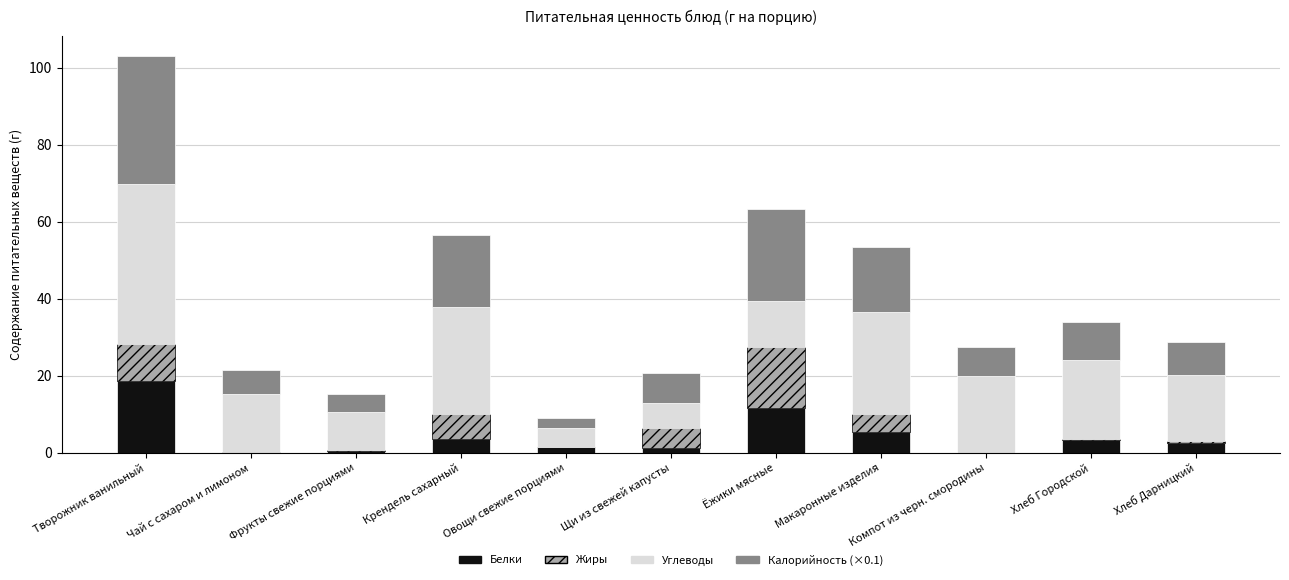

Is it true that Белки equals 3.5 at Крендель сахарный?

True